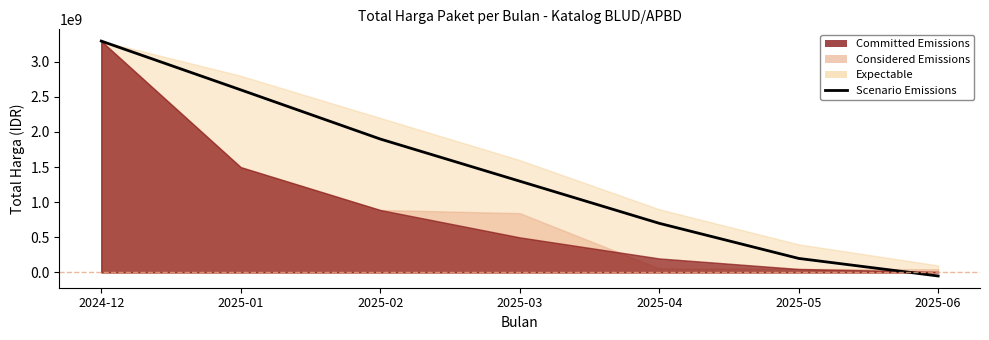

What is the sum of the values at 2025-01 and 2025-06?

2550000000